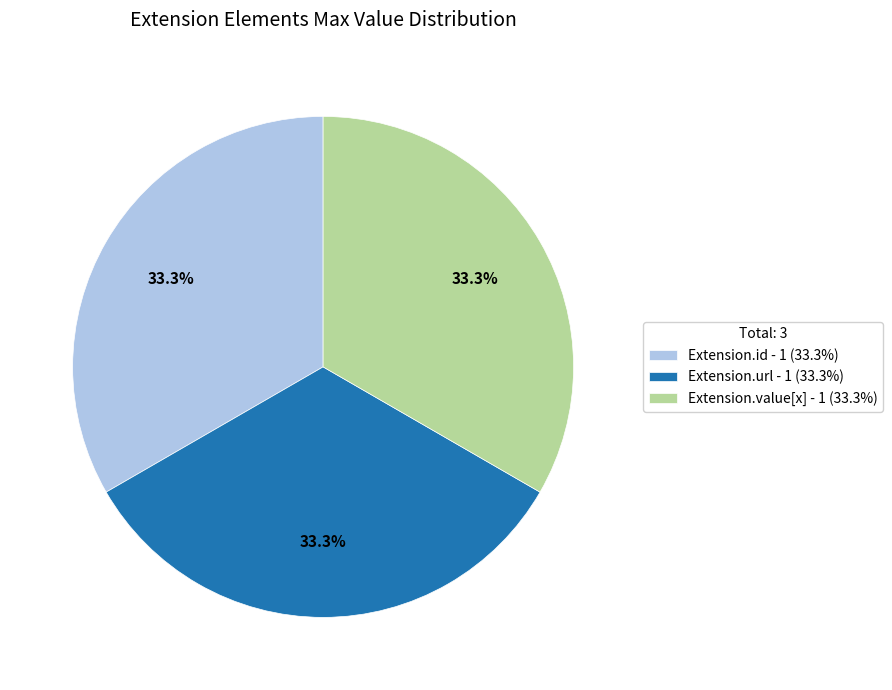

How many segments does this pie chart have?

3